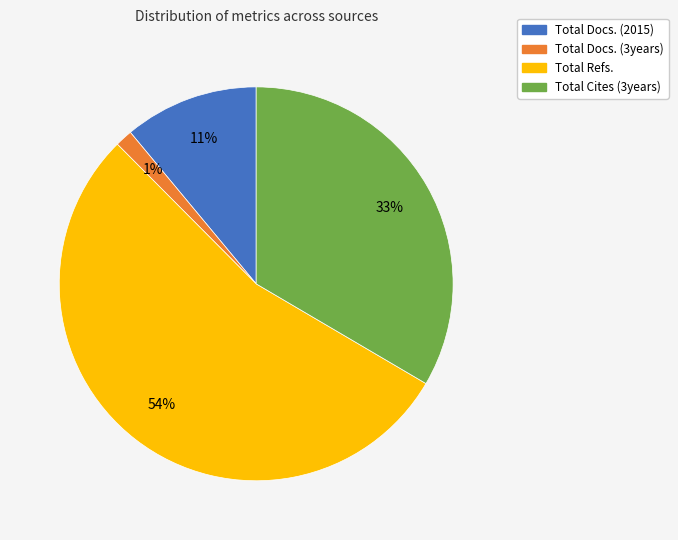

Count the number of slices in the pie.

4